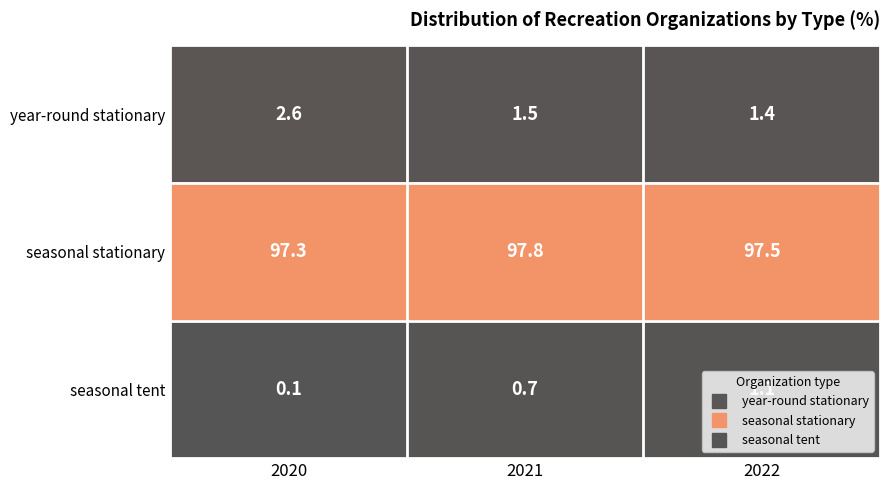

Which series has the largest range (max minus min)?

year-round stationary